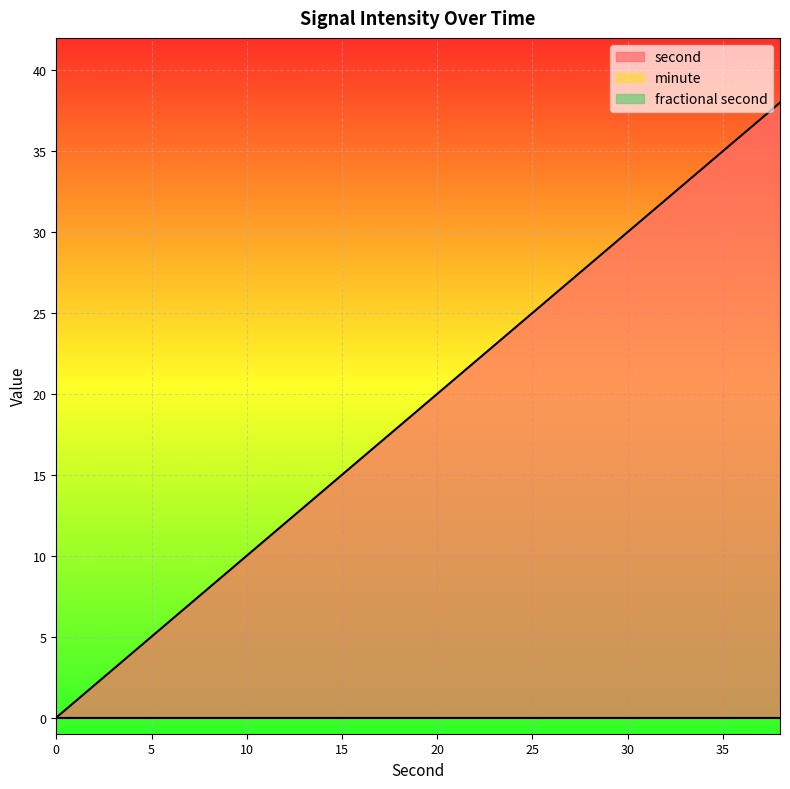

Reading left to right, what are all the values shown in this chart?

second: 0	2	4	6	8	10	12	14	16	18	20	22	24	26	28	30	32	34	36	38
minute: 0	0	0	0	0	0	0	0	0	0	0	0	0	0	0	0	0	0	0	0
fractional second: 0	0	0	0	0	0	0	0	0	0	0	0	0	0	0	0	0	0	0	0